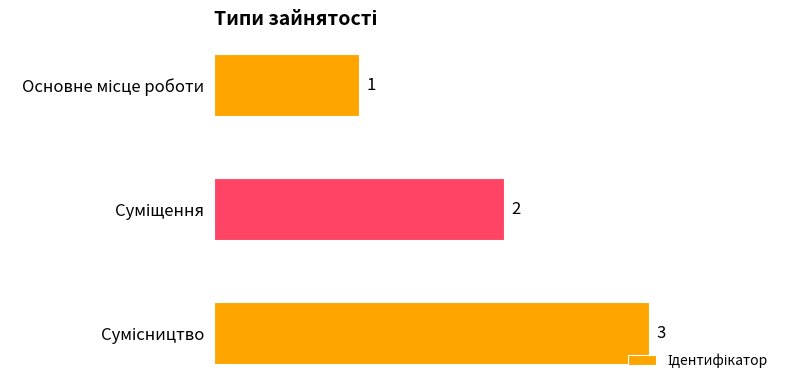

How many categories are shown in the chart?

3